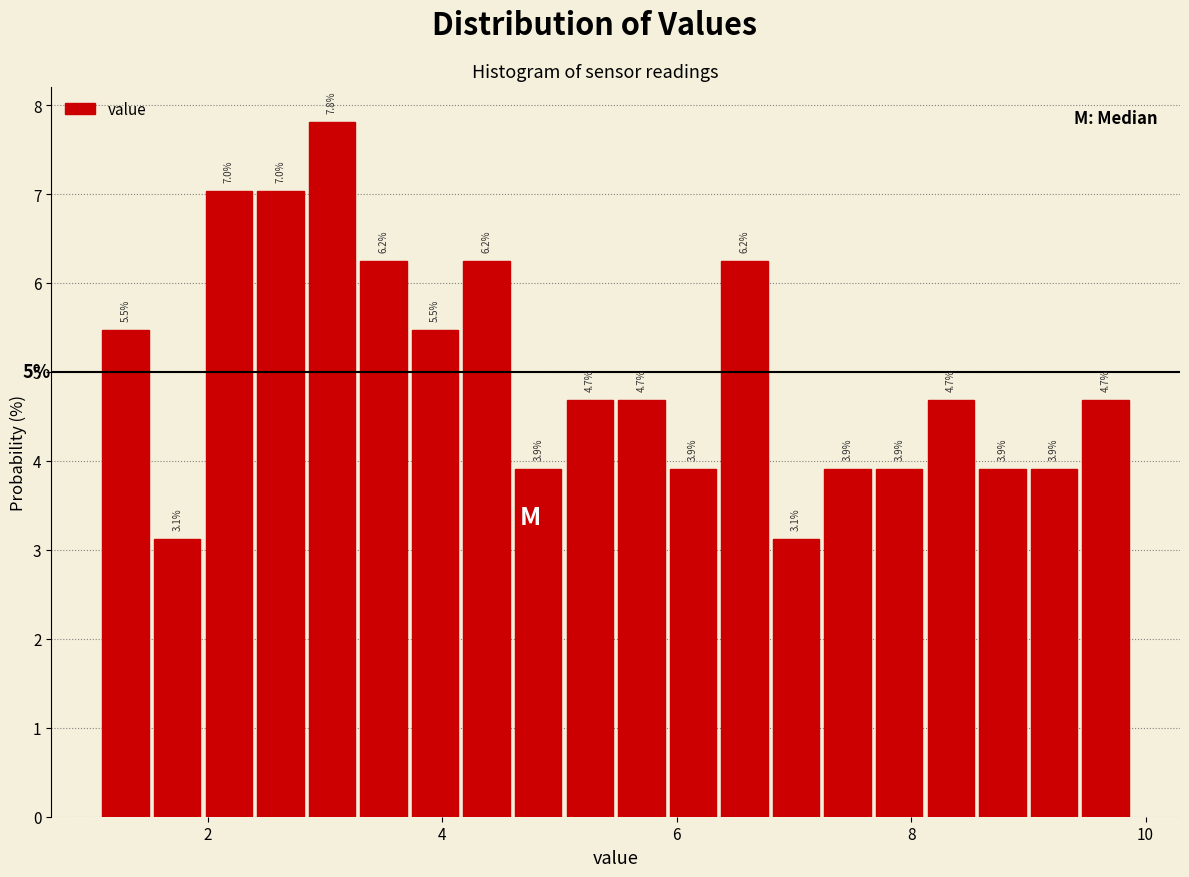

Read against the x-axis, roughly where is the centre of the tallest bar?

3.0